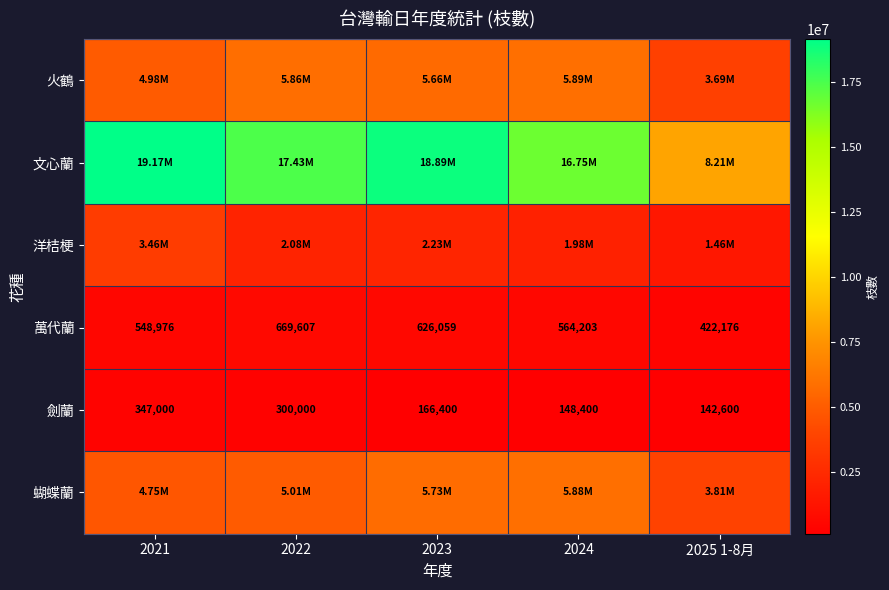

What is the difference between the maximum and minimum values in the 劍蘭 series?

204400